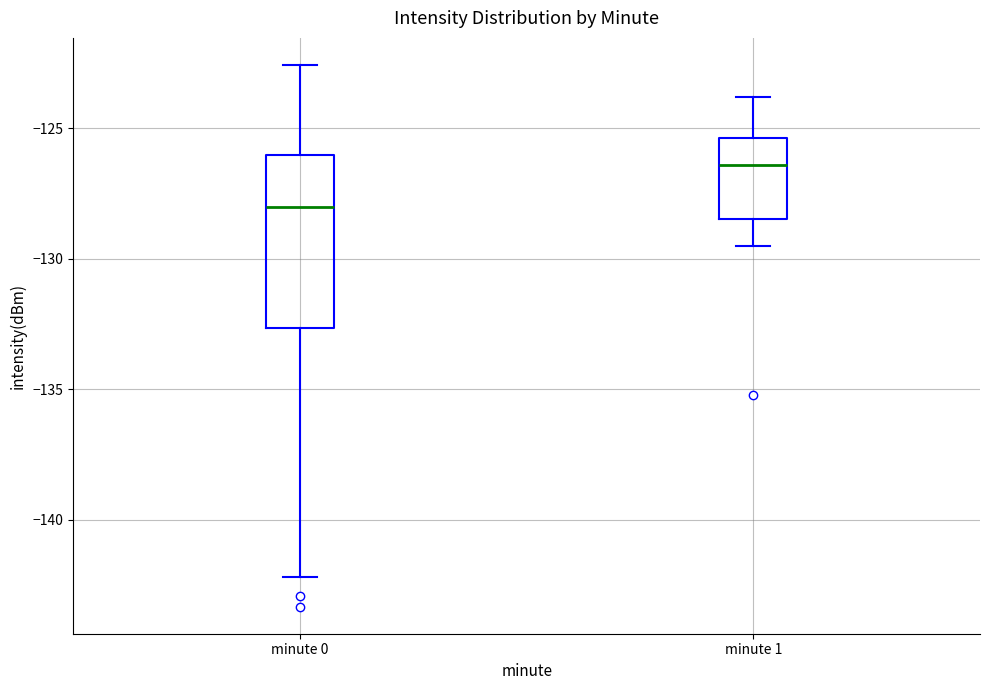

Which box is the tallest, from its lower edge to its upper edge?

minute 0